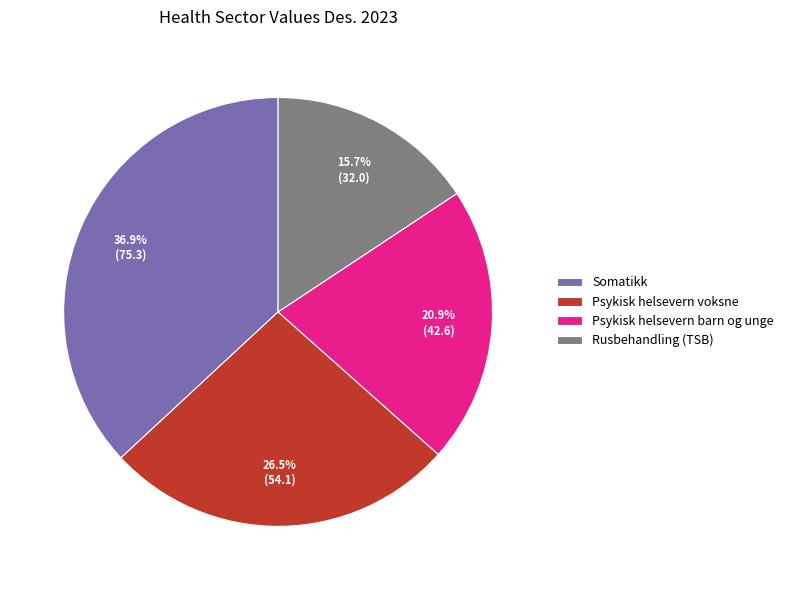

The Psykisk helsevern barn og unge slice represents 21% of the pie. True or false?

True